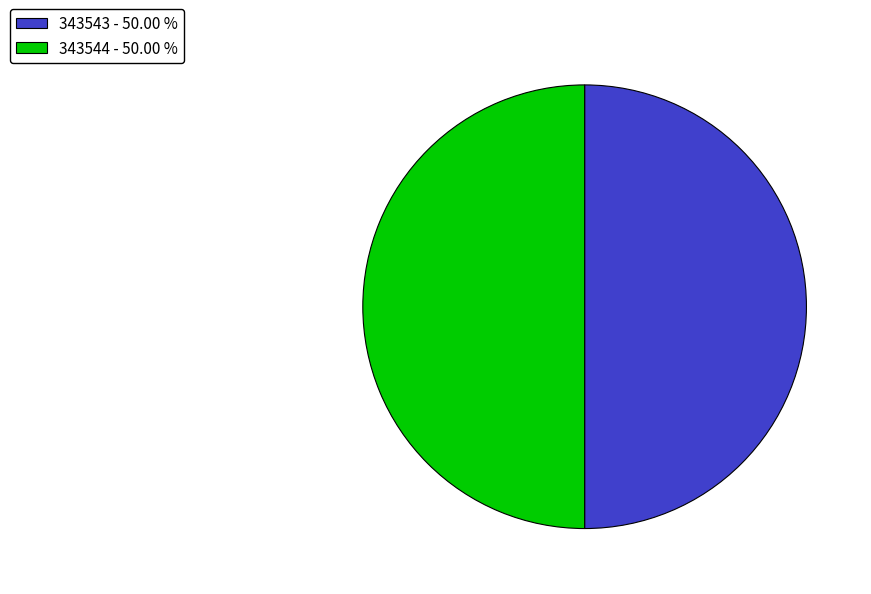

What is the ratio of the value at 343544 - 50.00 % to the value at 343543 - 50.00 %?

1.0